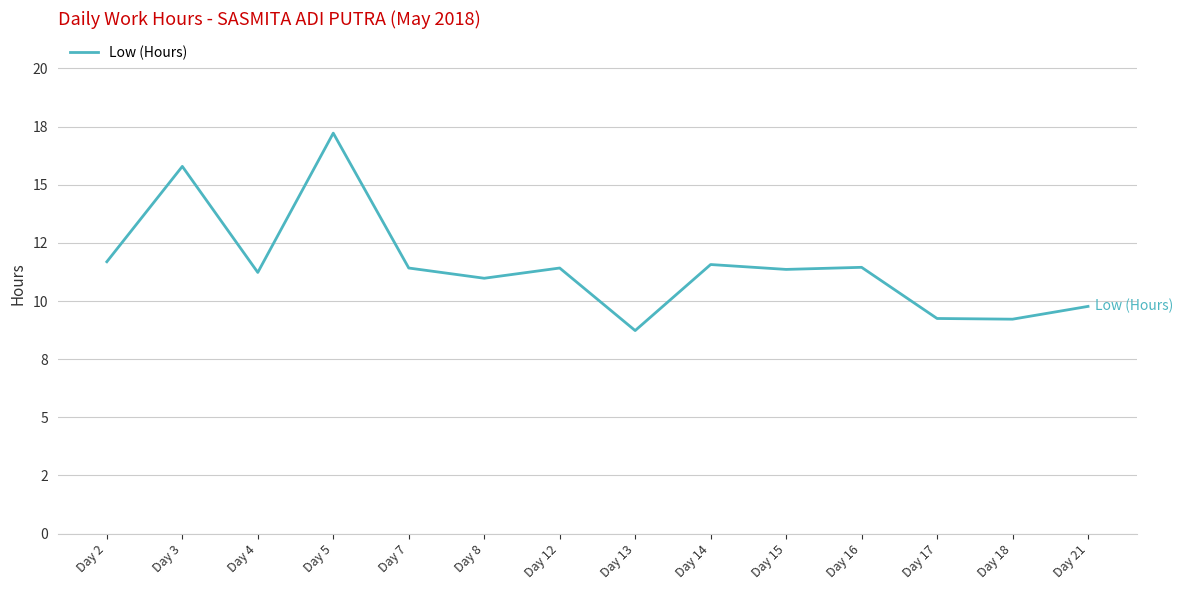

At which category does the data reach its first local peak?

Day 3